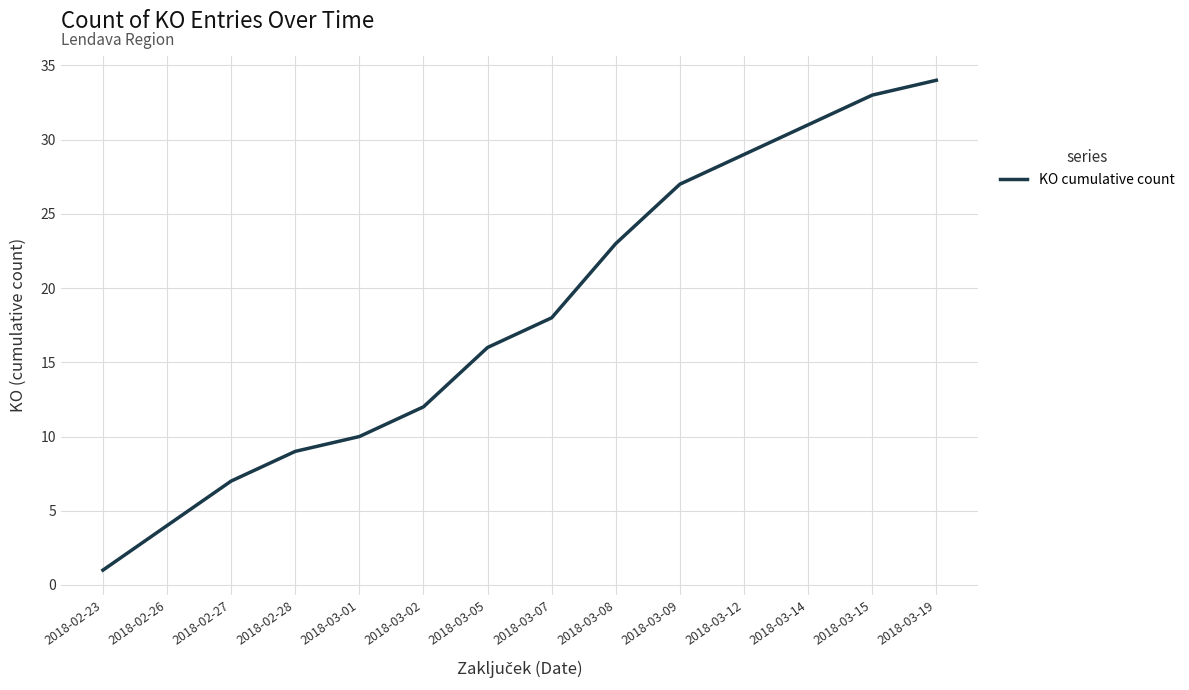

Rank the categories by value from lowest to highest.

2018-02-23, 2018-02-26, 2018-02-27, 2018-02-28, 2018-03-01, 2018-03-02, 2018-03-05, 2018-03-07, 2018-03-08, 2018-03-09, 2018-03-12, 2018-03-14, 2018-03-15, 2018-03-19